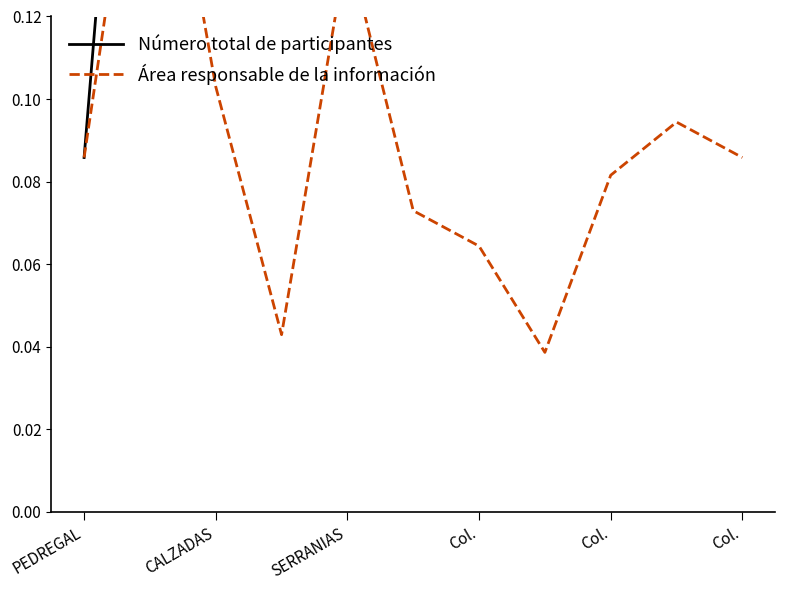

Is it true that Área responsable de la información equals 0.1 at SERRANIAS?

True